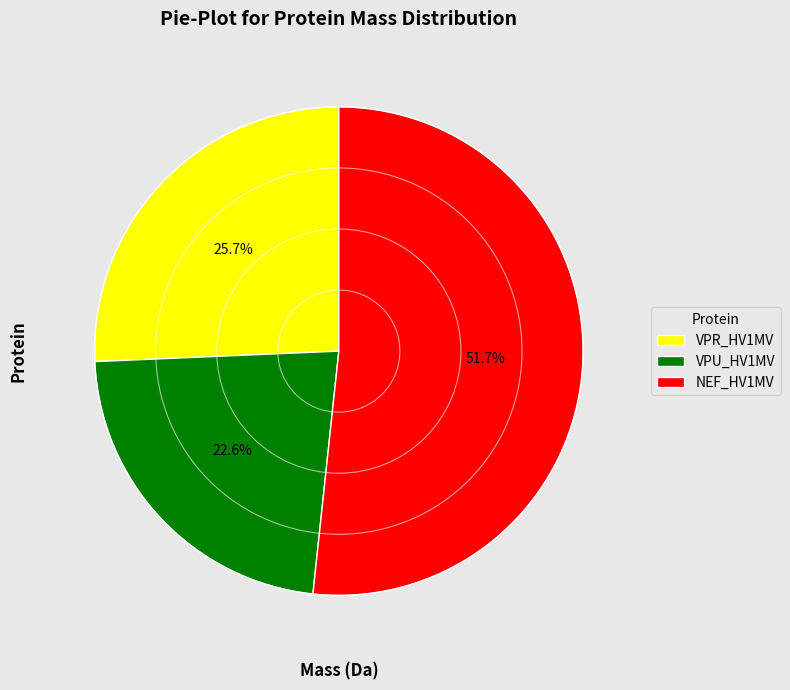

Which category accounts for the majority?

NEF_HV1MV